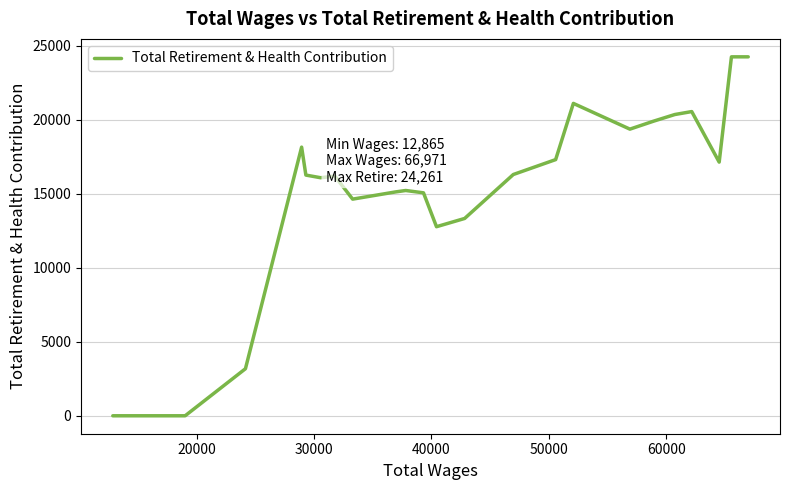

How many lines are shown in the chart?

1